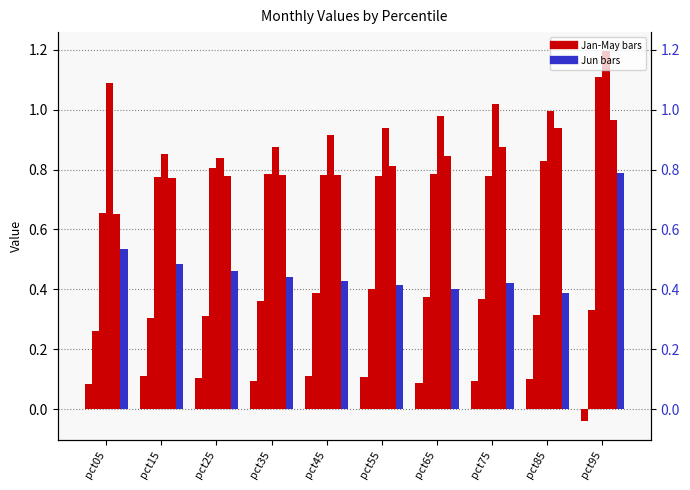

What is the spread (max minus min) of values at pct25?

0.7